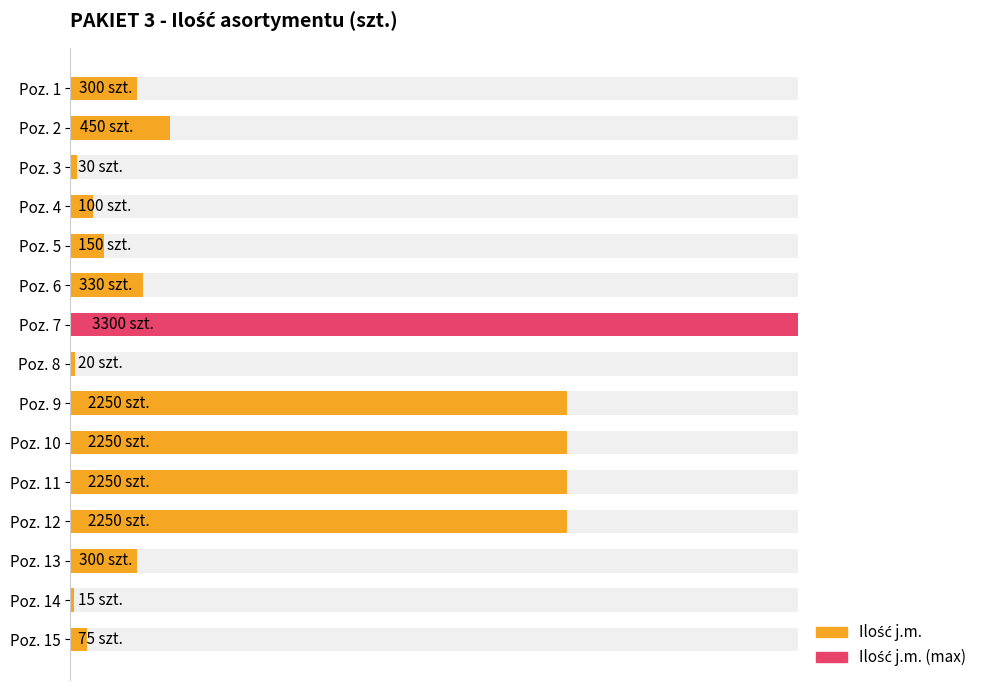

What is the average value?

938